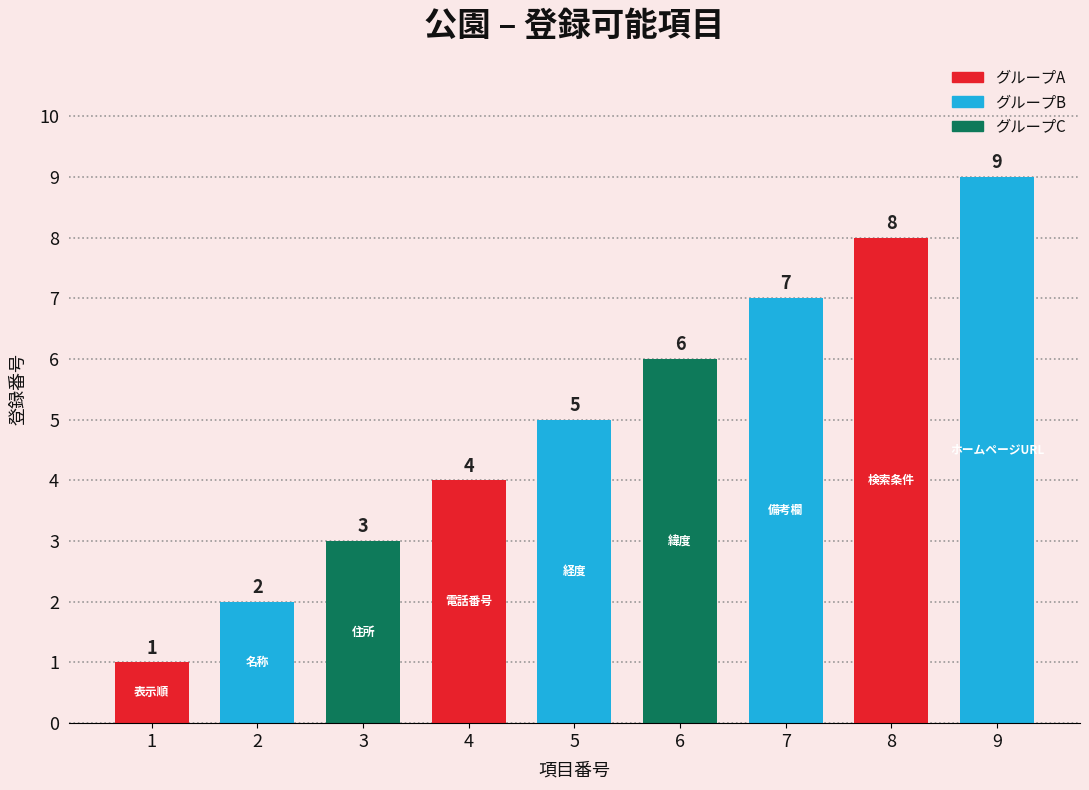

What is the sum of the values at 7 and 9?

16